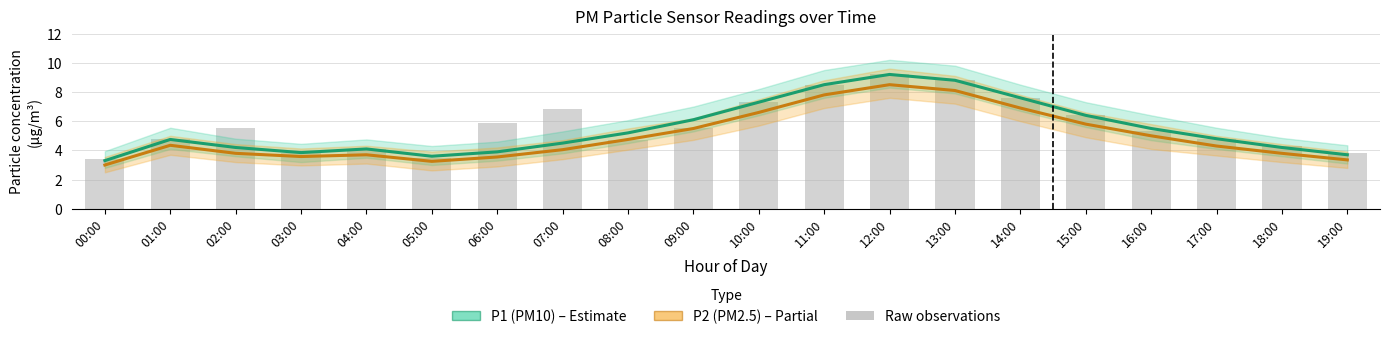

Is the value of Observations at 05:00 greater than the value of P2 (PM2.5) at 10:00?

No